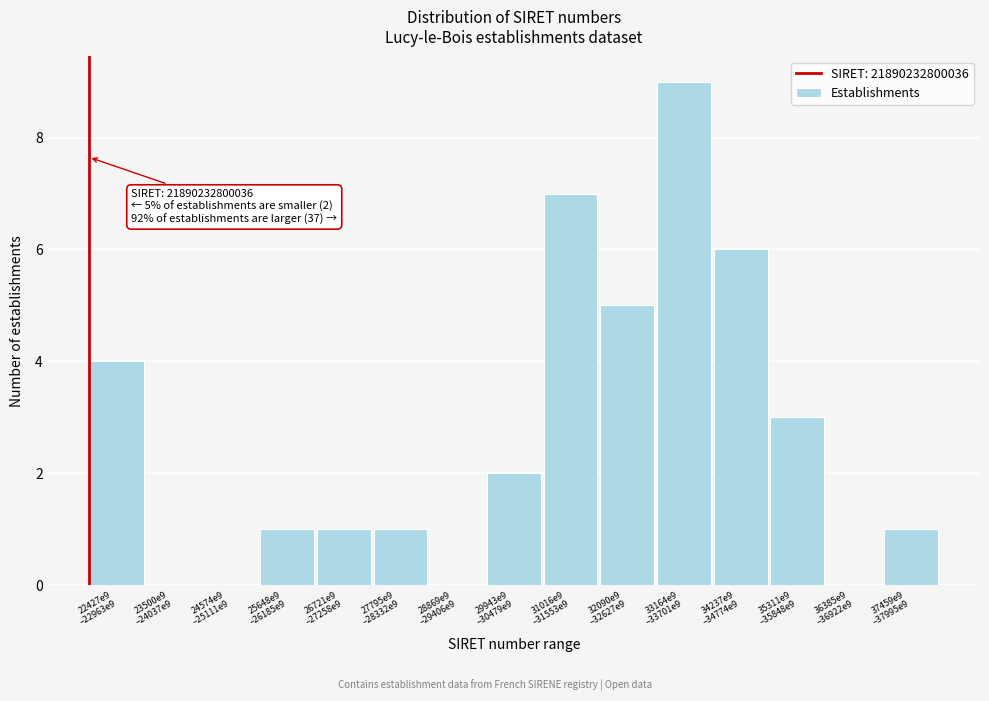

What is the maximum value shown in the chart?

9